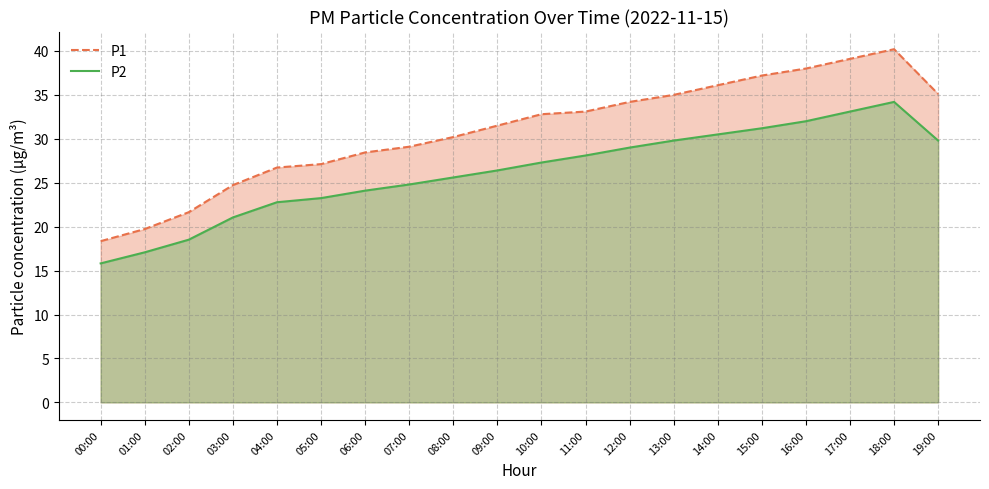

True or false: P2 has more than 0 interior local peaks.

True